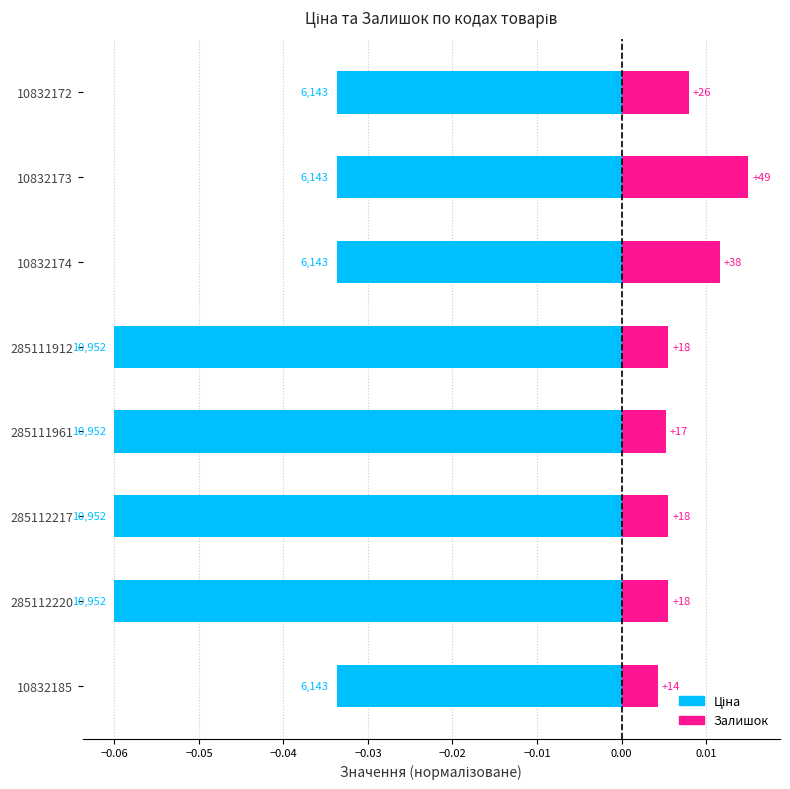

List the series in order of their overall mean, highest first.

Залишок, Ціна